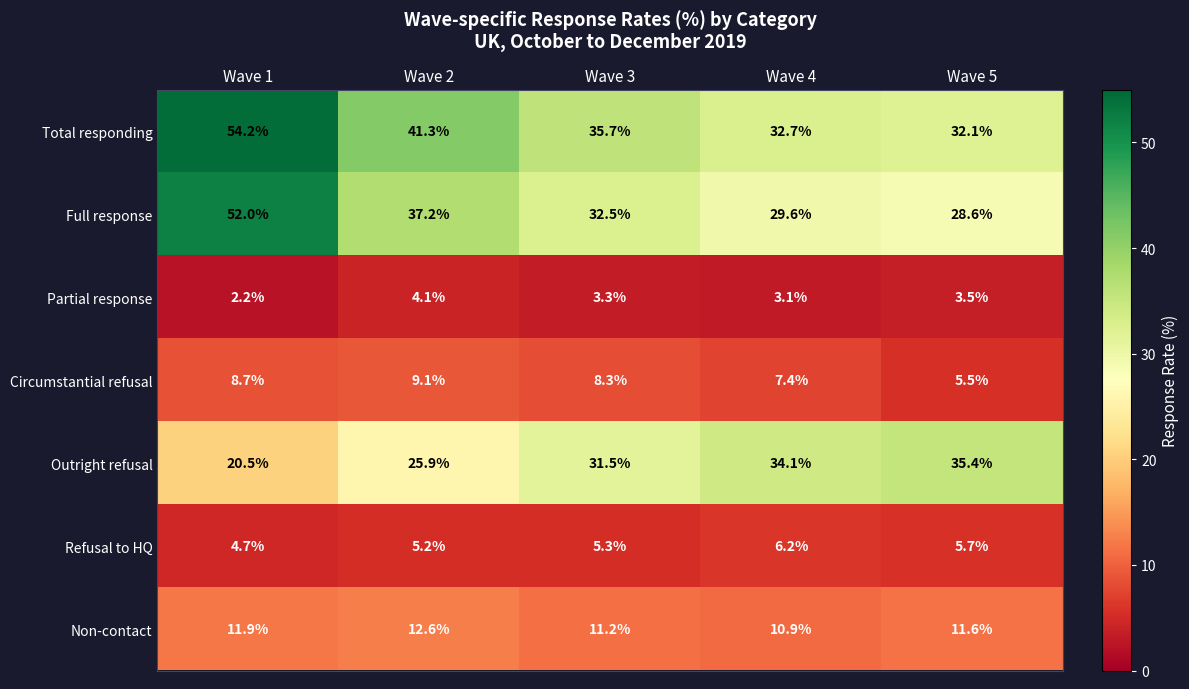

What is the difference between the Refusal to HQ values at Wave 2 and Wave 1?

0.5